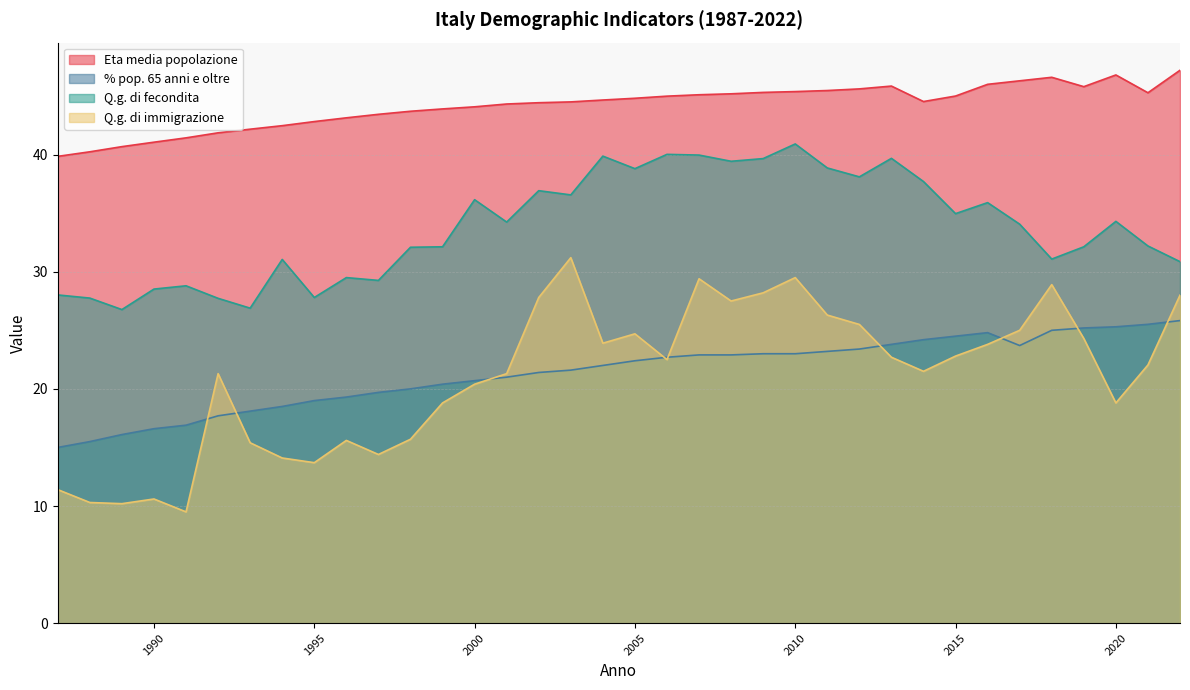

The Q.g. di immigrazione series shows 27.8 at 2002. True or false?

True